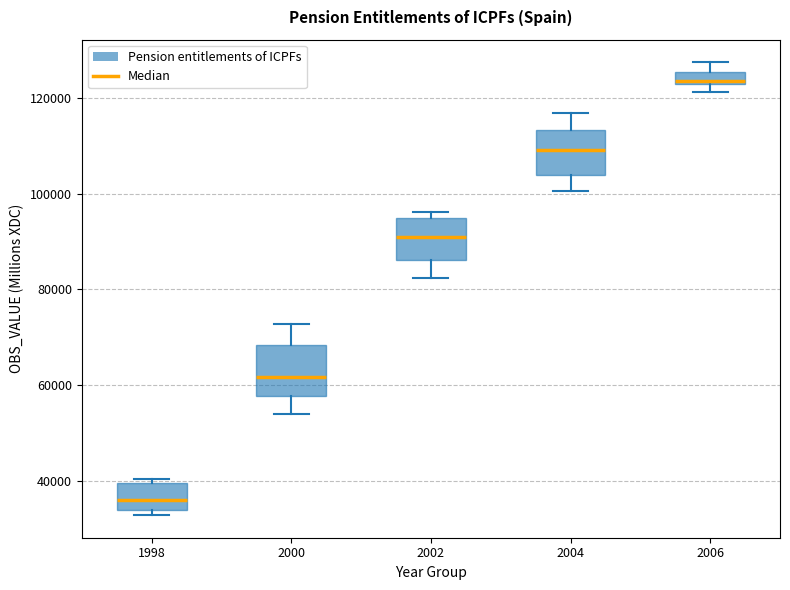

Where is the lower edge of the box at x = 2006 on the y-axis? The values are not printed on the chart, so give them approximately, as read against the axis.

122000